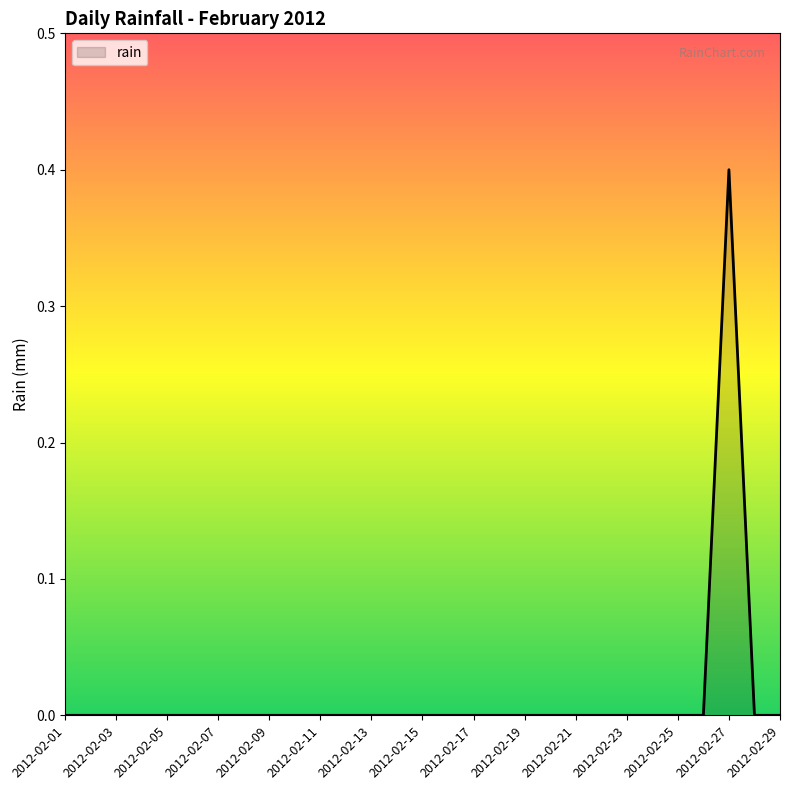

What is the greatest value displayed?

0.4